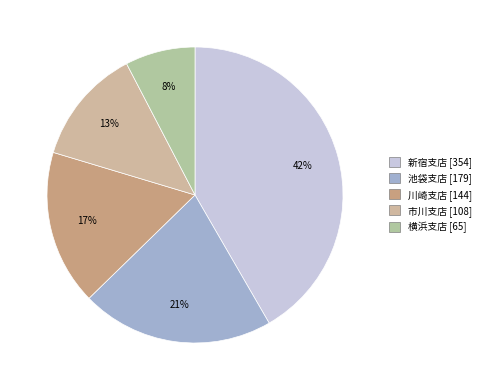

What percentage is the 川崎支店 slice, to the nearest percent?

17%